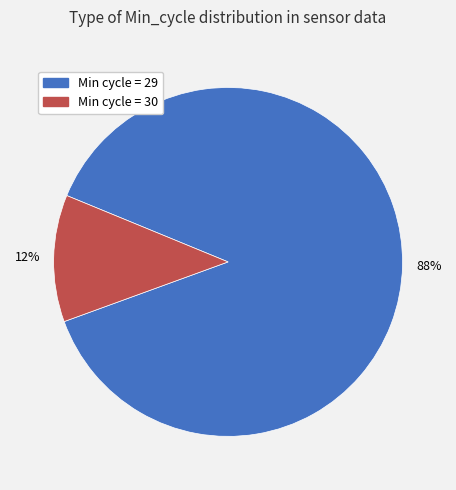

To the nearest percent, what is the average slice percentage?

50%